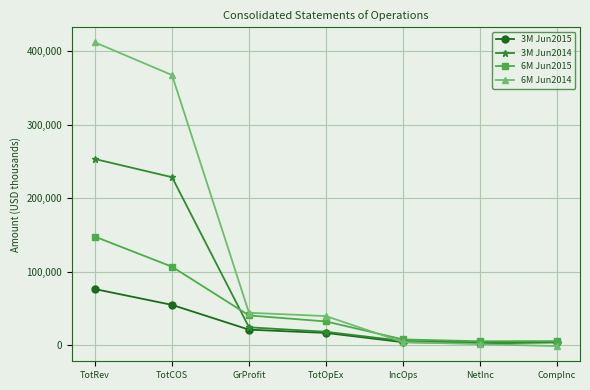

List the series in order of their overall mean, highest first.

6M Jun2014, 3M Jun2014, 6M Jun2015, 3M Jun2015